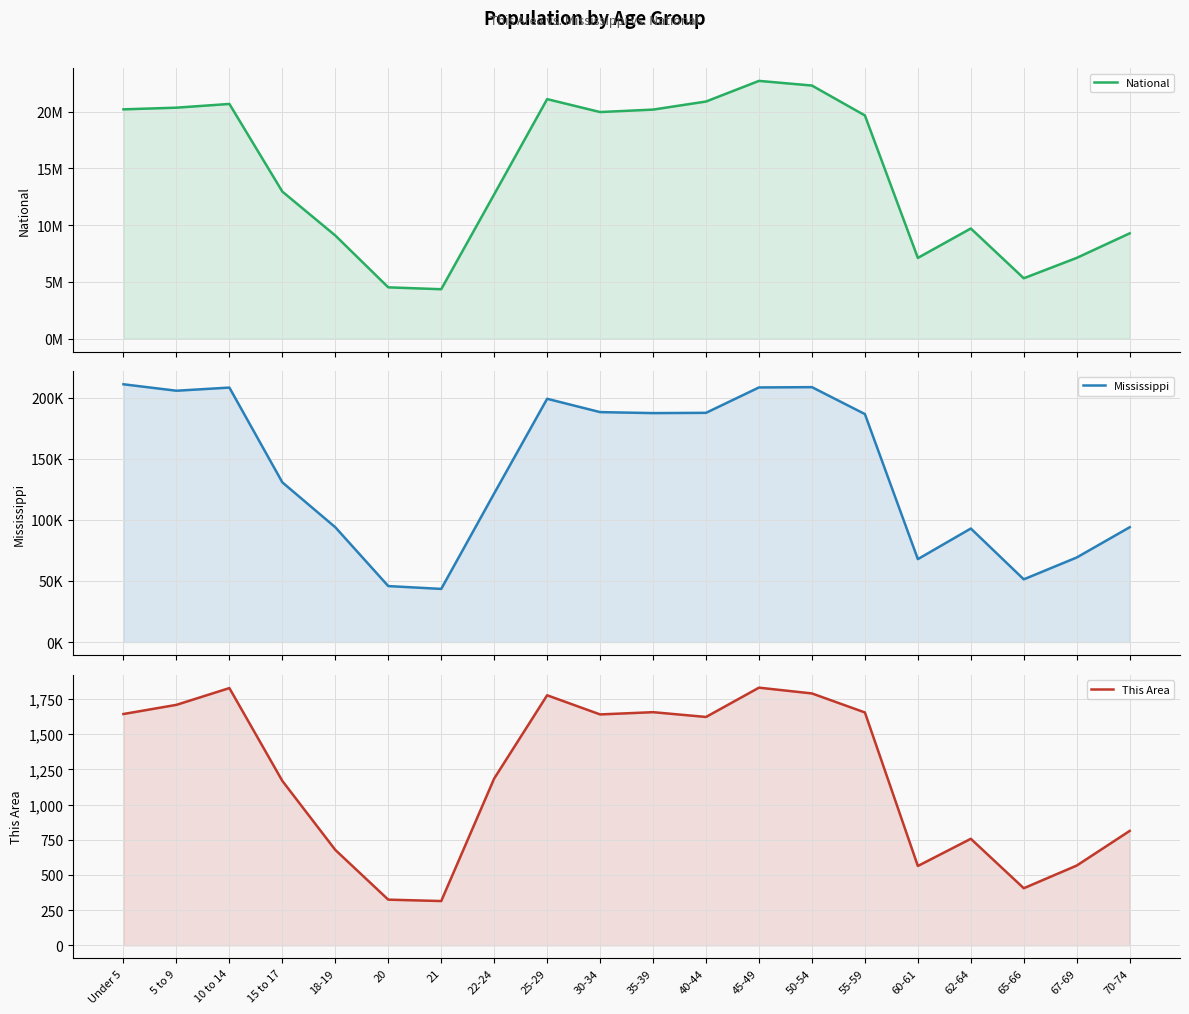

What is the label of the 13th point from the right?

22-24